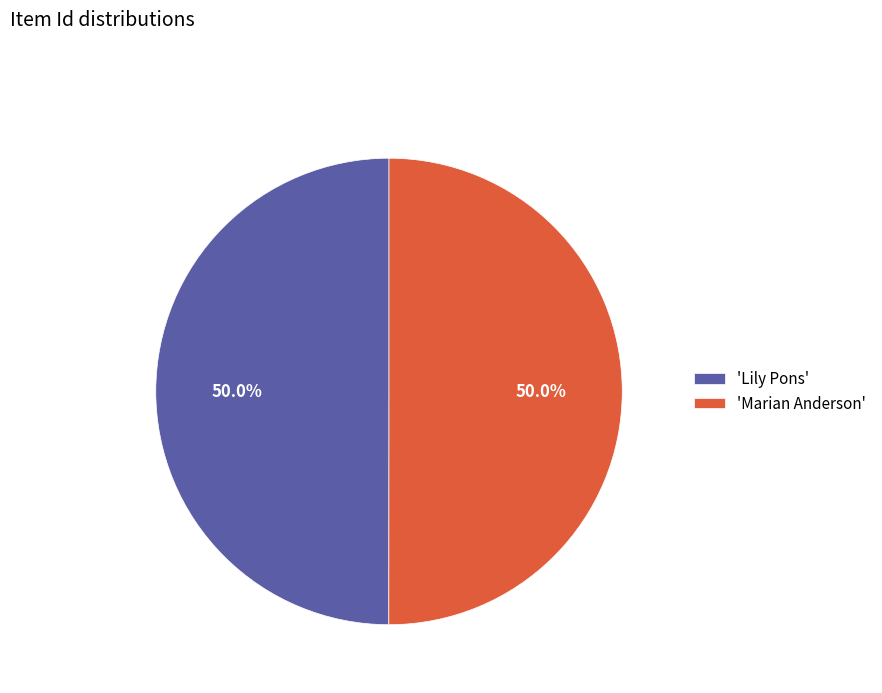

How many slices are in this pie chart?

2